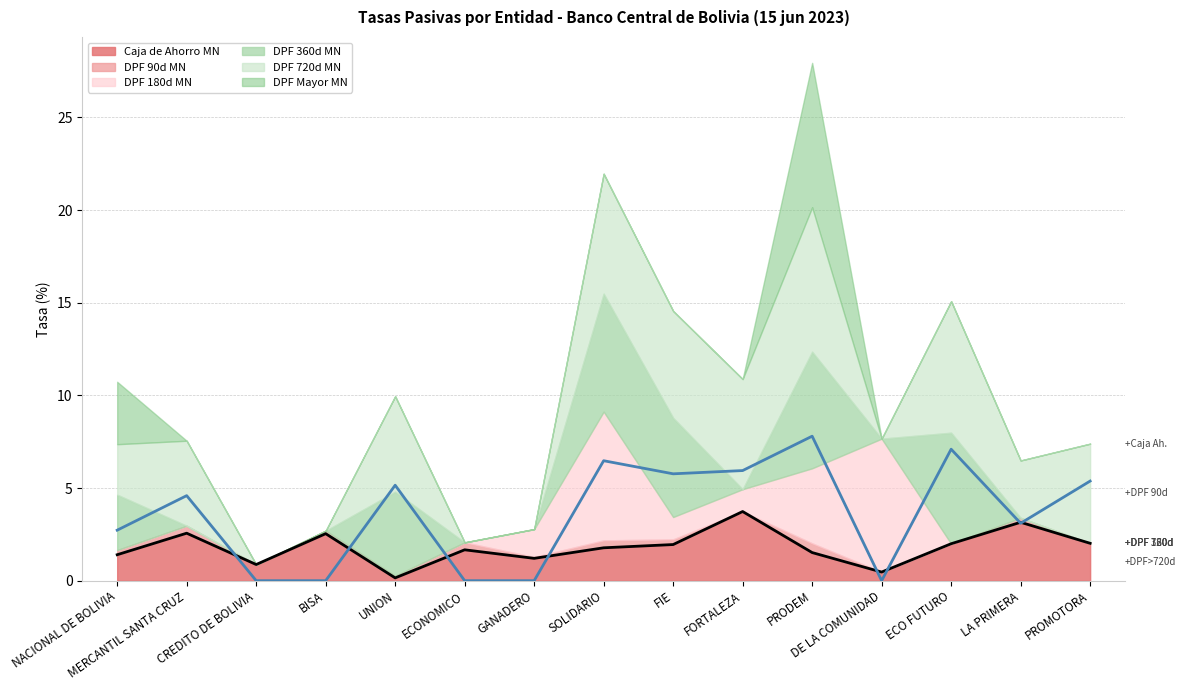

What is the difference between the maximum and minimum values in the DPF Mayor MN series?

7.8